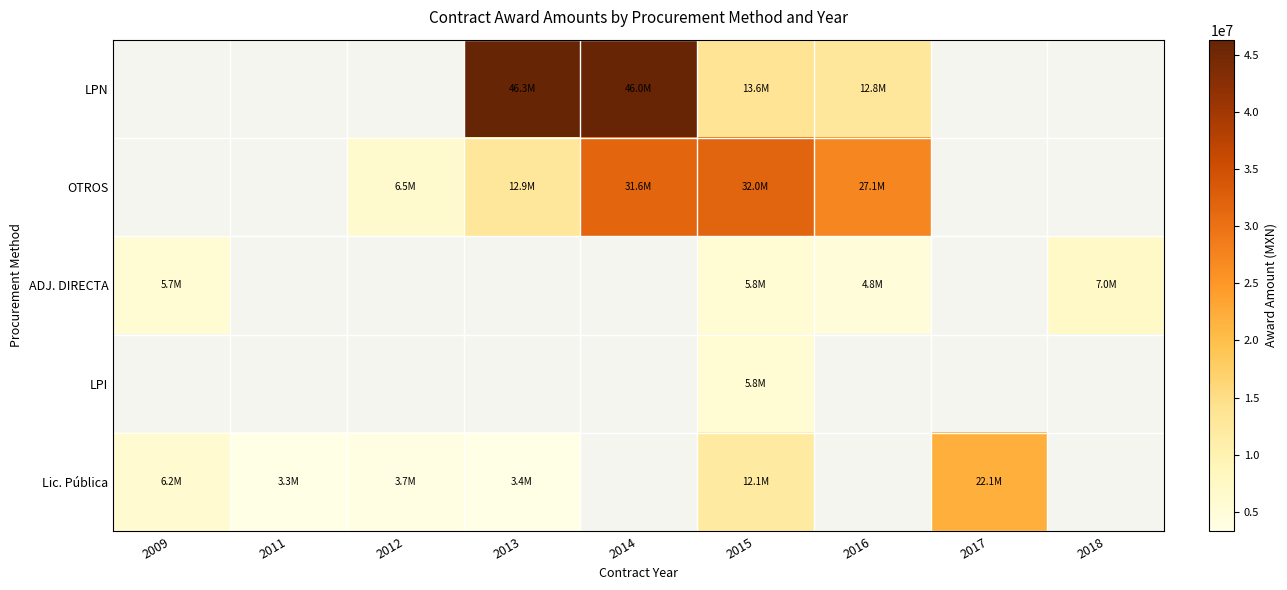

Which label corresponds to the largest value in the chart?

2013